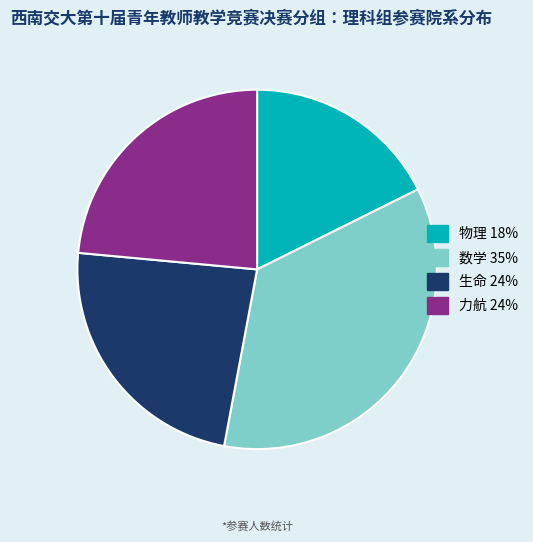

Is there any slice that represents more than half of the pie?

No